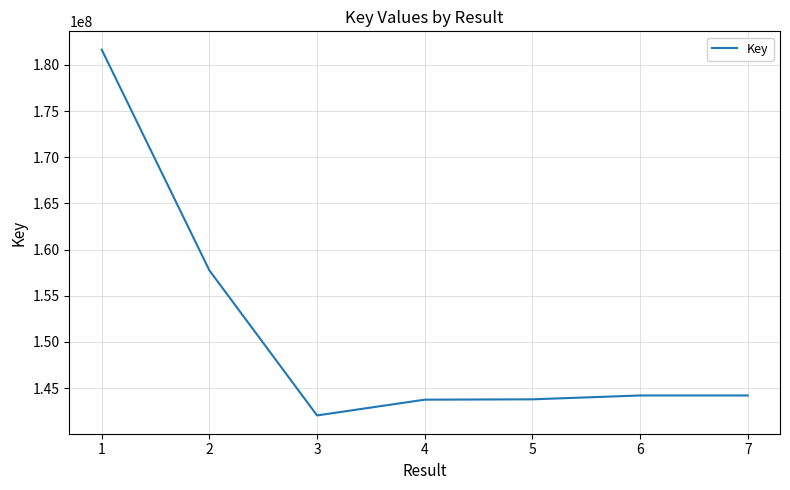

What is the minimum value shown in the chart?

142047850